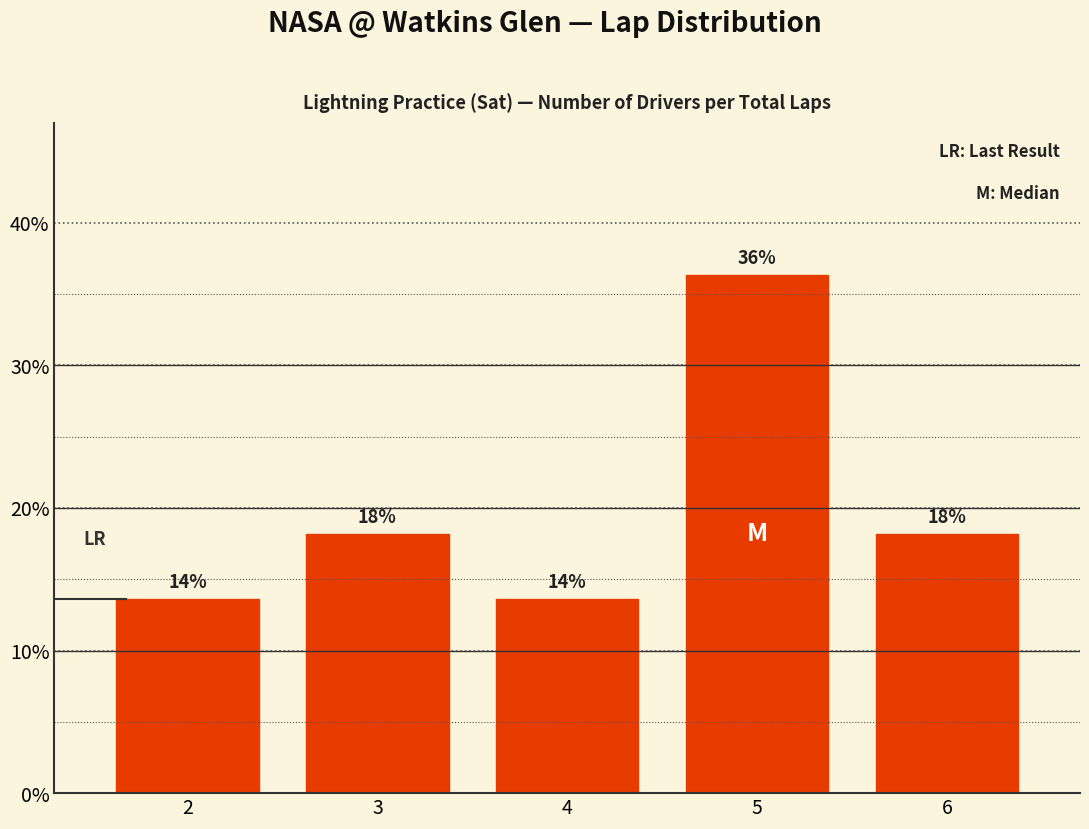

Reading left to right, list all the values displayed in this chart.

13.6	18.2	13.6	36.4	18.2